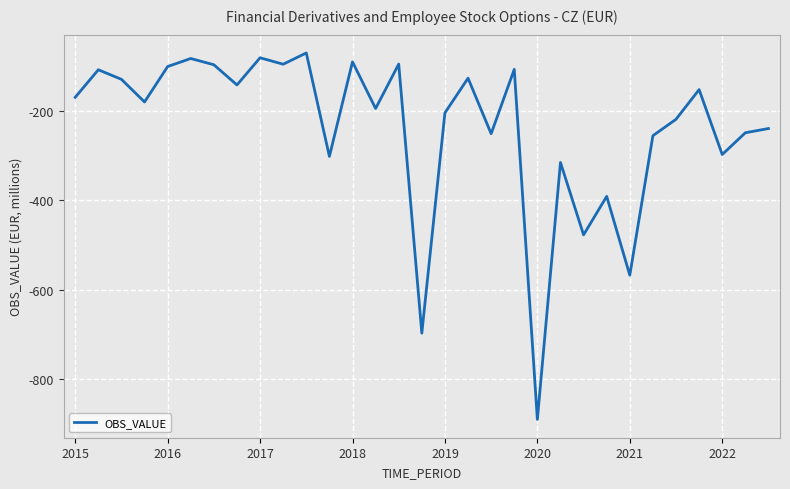

What is the difference between the maximum and minimum values?

820.0